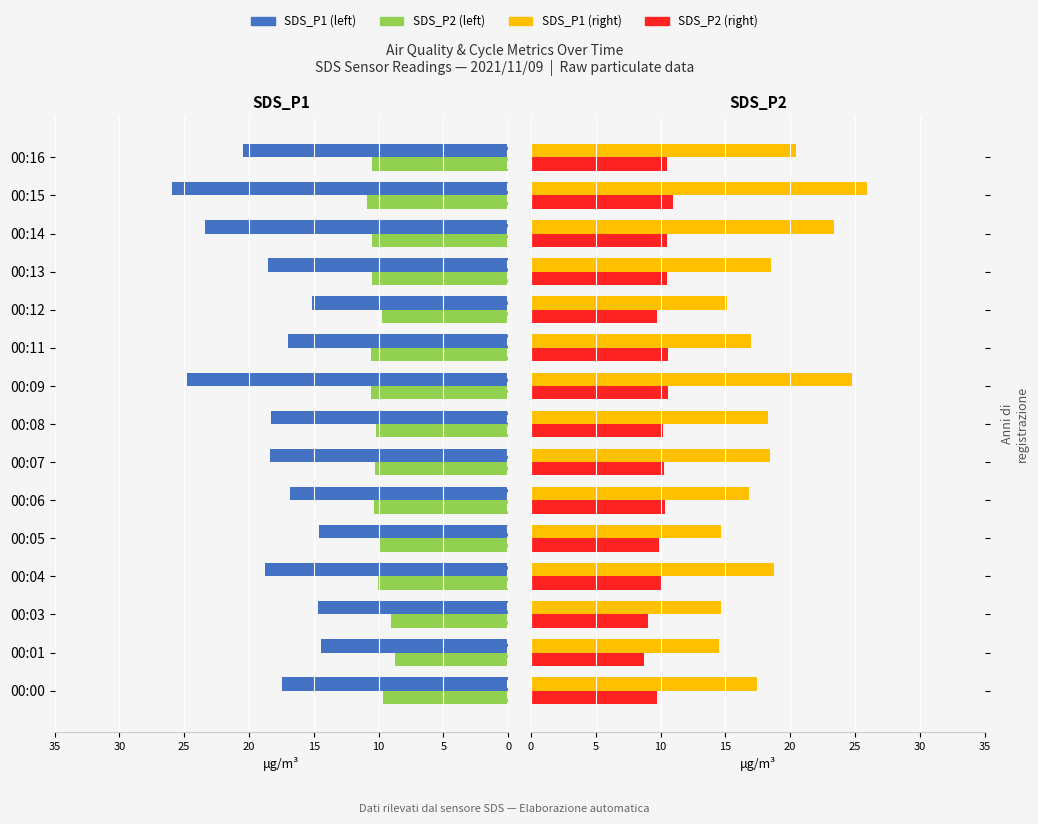

How many data points does each series have?

15